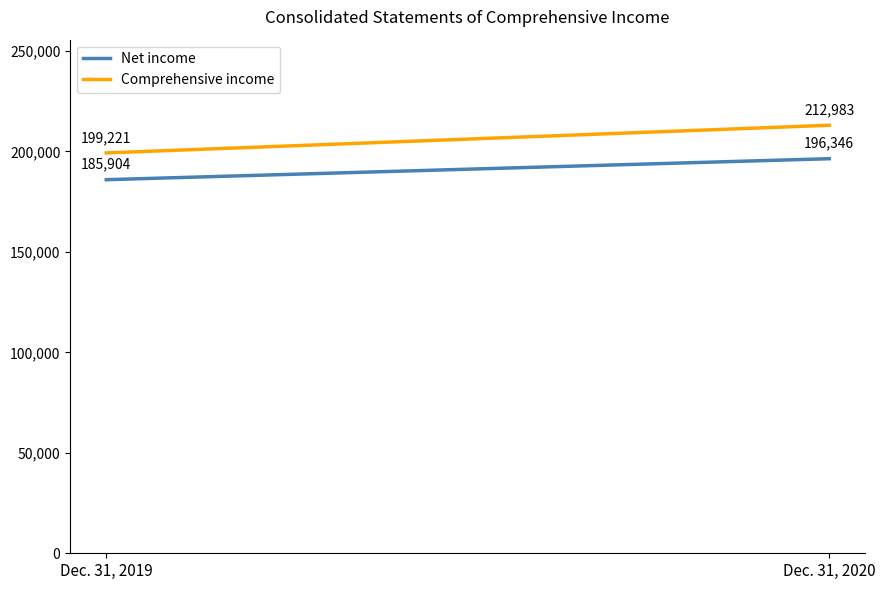

Between Dec. 31, 2019 and Dec. 31, 2020, which series saw the biggest shift?

Comprehensive income